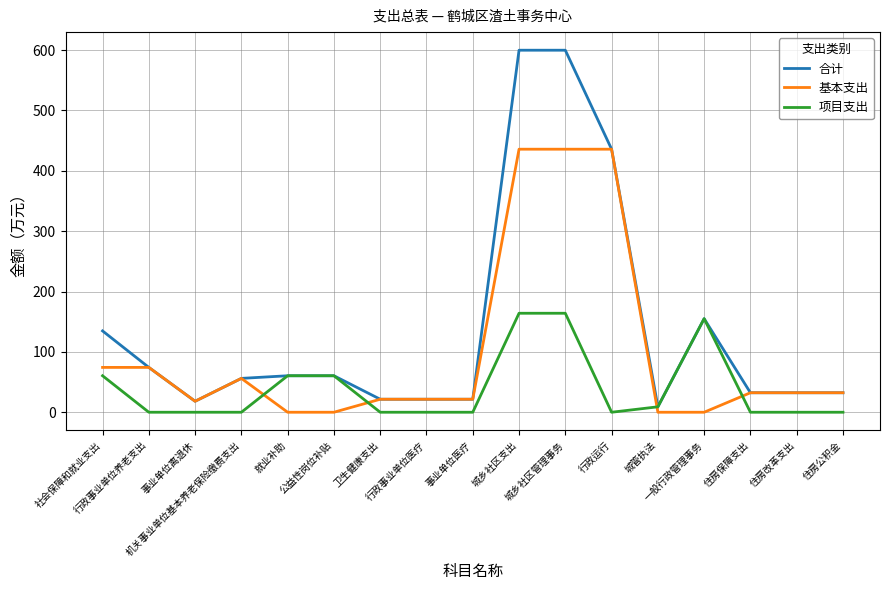

After their last crossing, which series has the higher values: 项目支出 or 基本支出?

基本支出